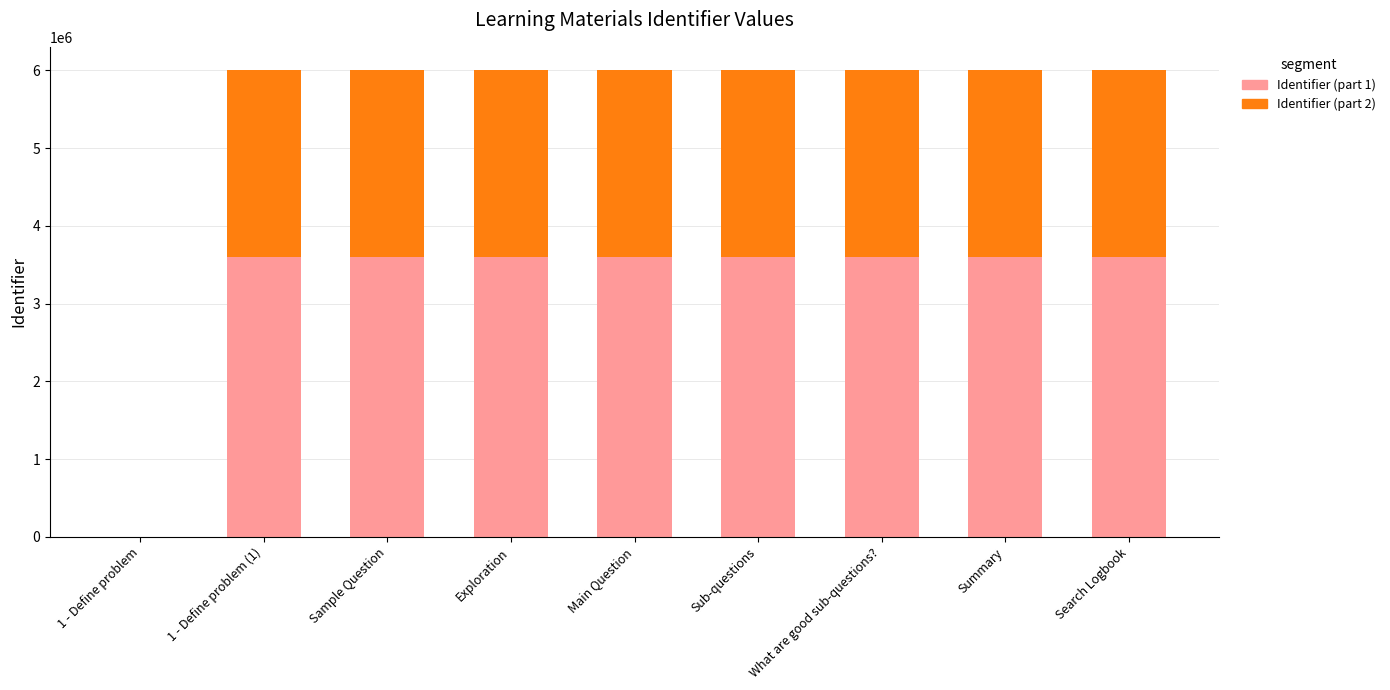

The value of Identifier (part 1) at Exploration is 6364019.2. True or false?

False